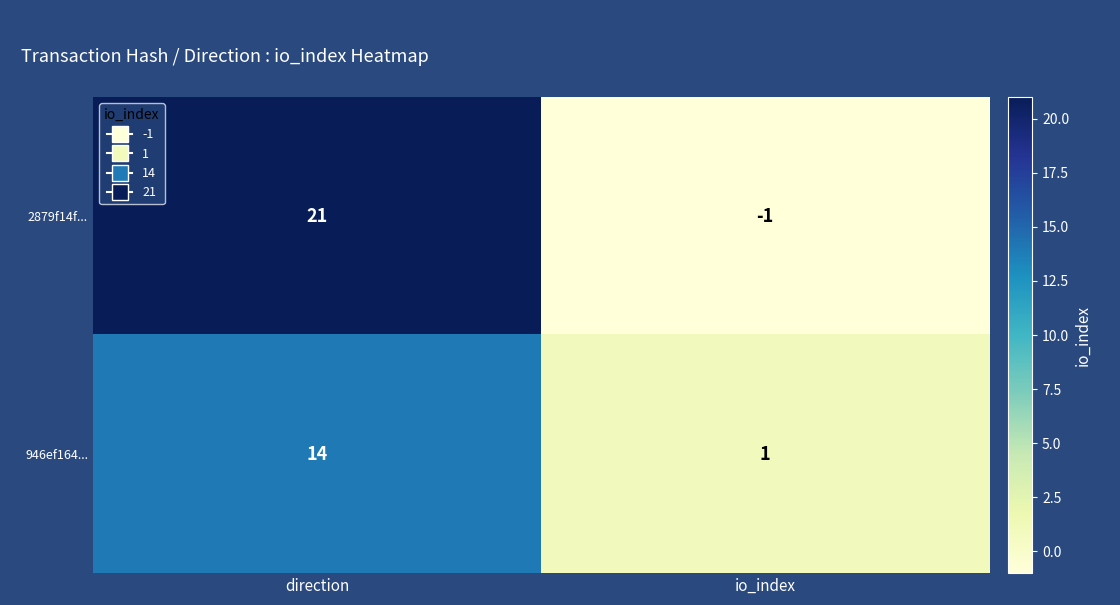

What is the smallest value displayed?

-1